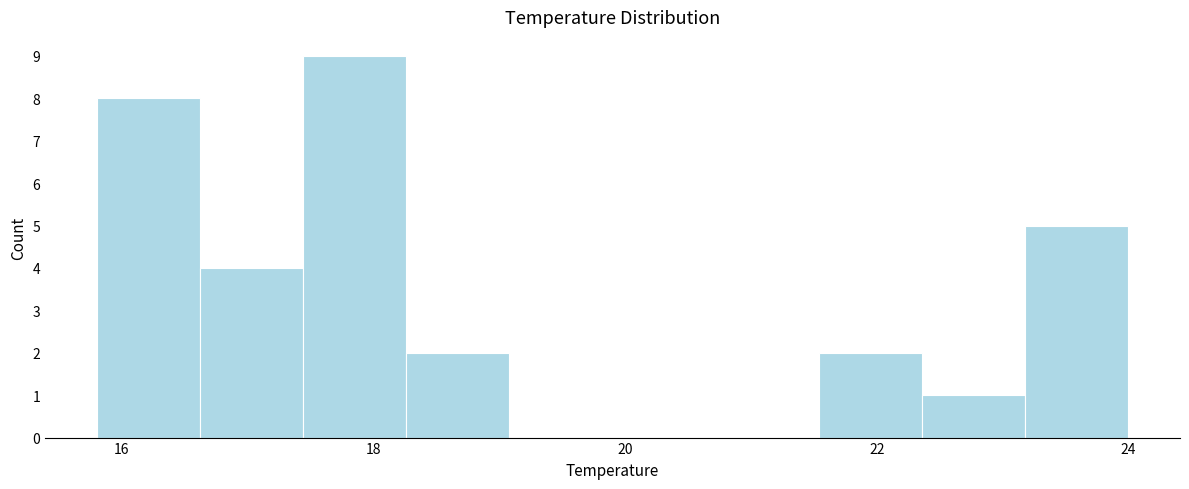

Reading left to right, list every bar in this chart as the range it spans on the x-axis followed by its height. Neither the bar edges nor the heights are printed on the chart, so give them approximately, as read against the axes.

15.80 to 16.62: 8
16.62 to 17.44: 4
17.44 to 18.26: 9
18.26 to 19.08: 2
19.08 to 19.90: 0
19.90 to 20.72: 0
20.72 to 21.54: 0
21.54 to 22.36: 2
22.36 to 23.18: 1
23.18 to 24.00: 5